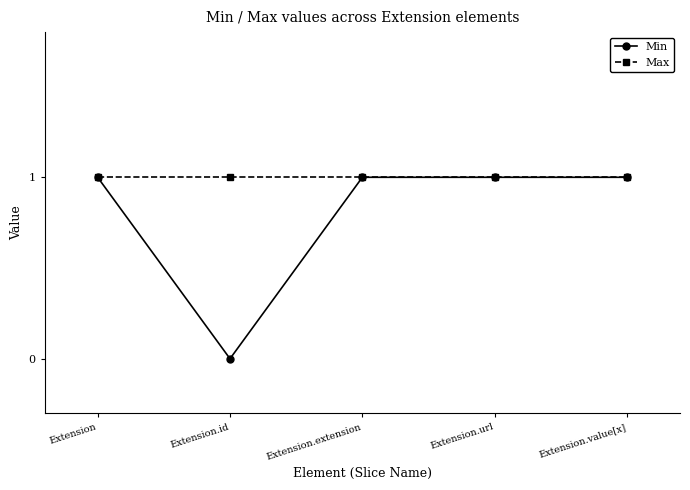

What is the label of the 1st point from the left?

Extension